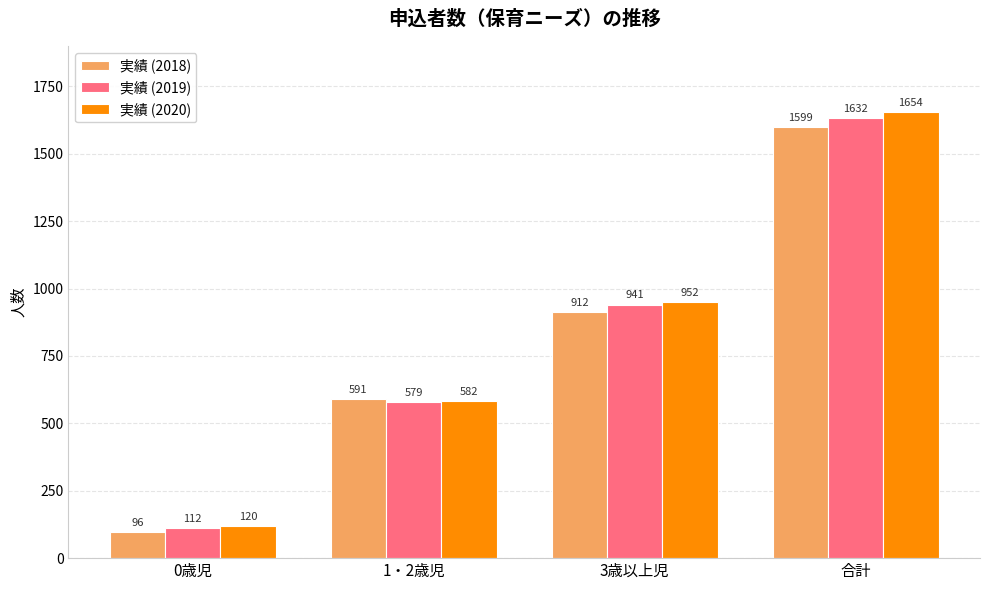

Which series has the largest total across all categories?

実績 (2020)